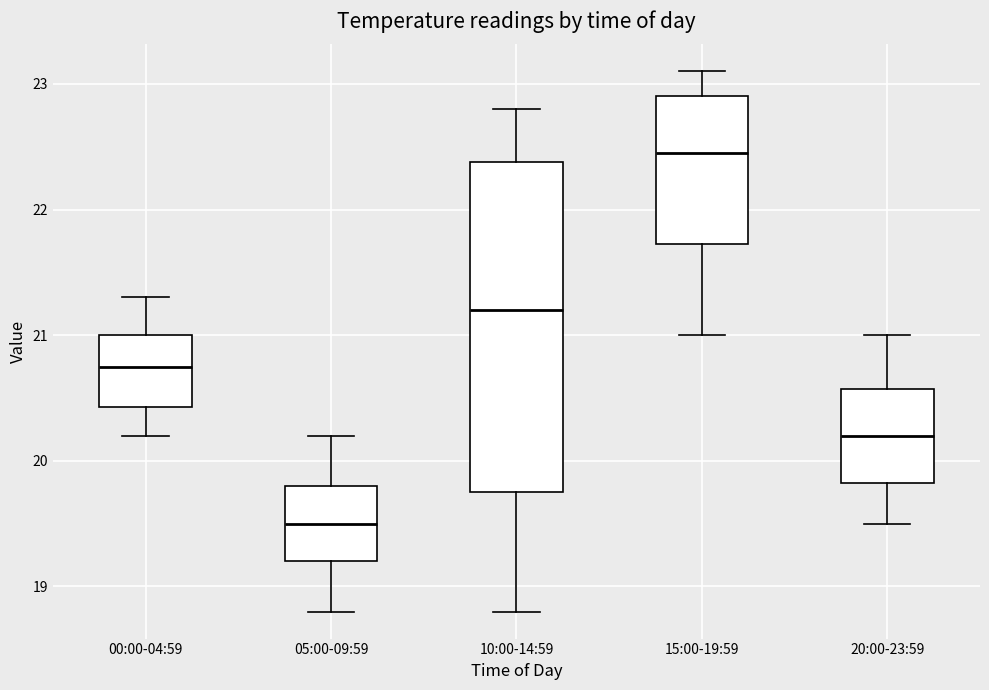

Reading left to right, transcribe this box plot: for each box, give where its median line is, the range the box spans, and where its two whiskers end, as read against the y-axis. The values are not printed on the chart, so give them approximately, as read against the axis.

00:00-04:59: median 20.8, box 20.4 to 21.0, whiskers 20.2 to 21.3
05:00-09:59: median 19.5, box 19.2 to 19.8, whiskers 18.8 to 20.2
10:00-14:59: median 21.2, box 19.8 to 22.4, whiskers 18.8 to 22.8
15:00-19:59: median 22.5, box 21.7 to 22.9, whiskers 21.0 to 23.1
20:00-23:59: median 20.2, box 19.8 to 20.6, whiskers 19.5 to 21.0